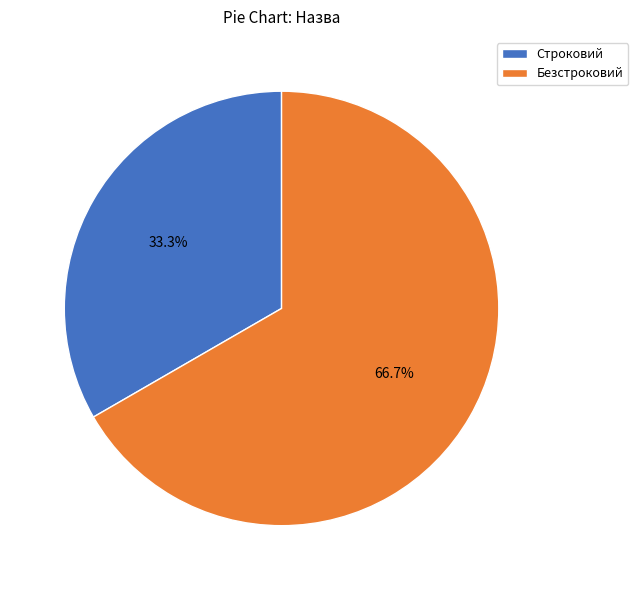

Which slice is the smallest?

Строковий